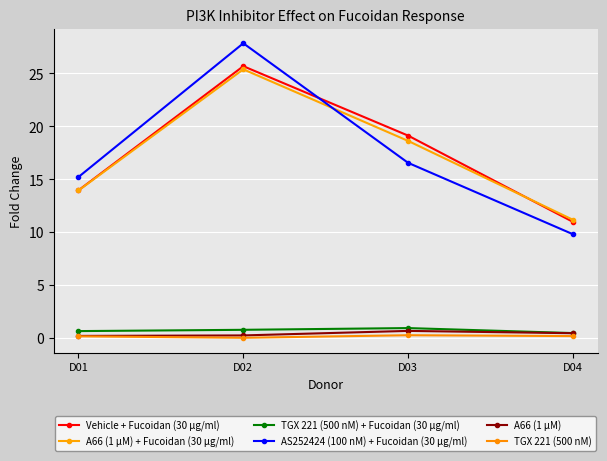

Where is A66 (1 µM) nearest to the value 0?

D01